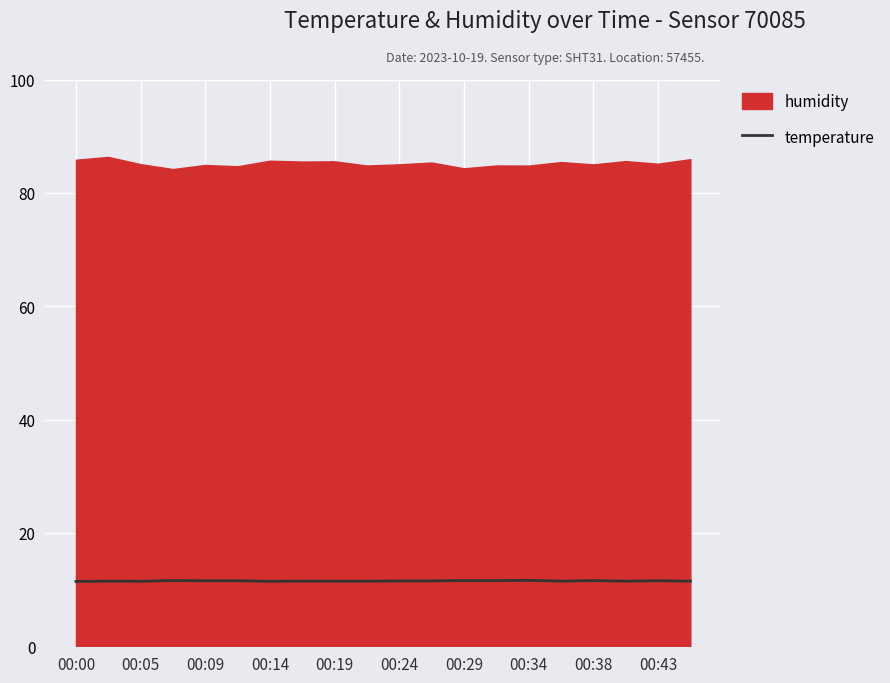

What is the sum of all values?

230.5